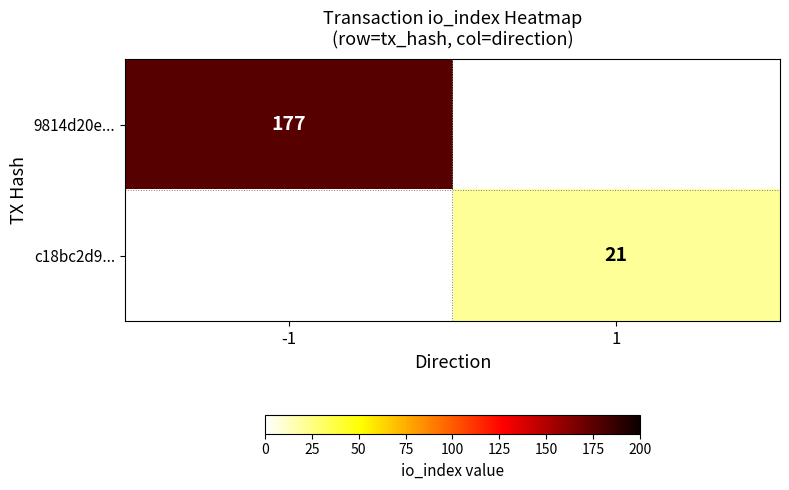

True or false: 9814d20e... has a value of 177 at -1.

True